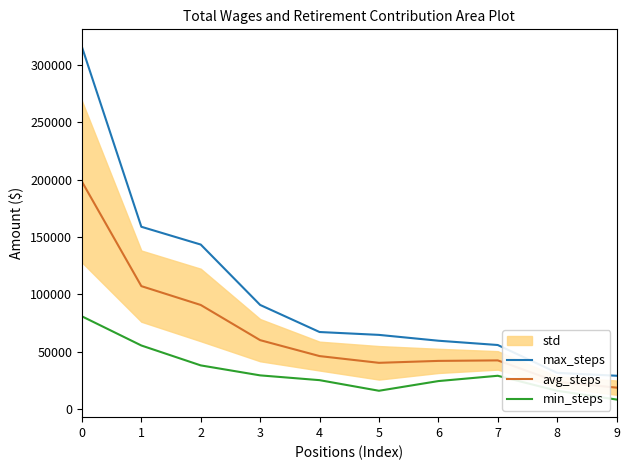

Reading left to right, extract all data points from this chart.

max_steps: 315525.0	158944.0	143452.0	90860.0	67279.0	64782.0	59704.0	55965.0	31721.0	29201.0
avg_steps: 198230.5	107245.5	90833.0	60190.5	46319.5	40451.5	42132.0	42570.5	23923.0	18843.5
min_steps: 80936.0	55547.0	38214.0	29521.0	25360.0	16121.0	24560.0	29176.0	16125.0	8486.0